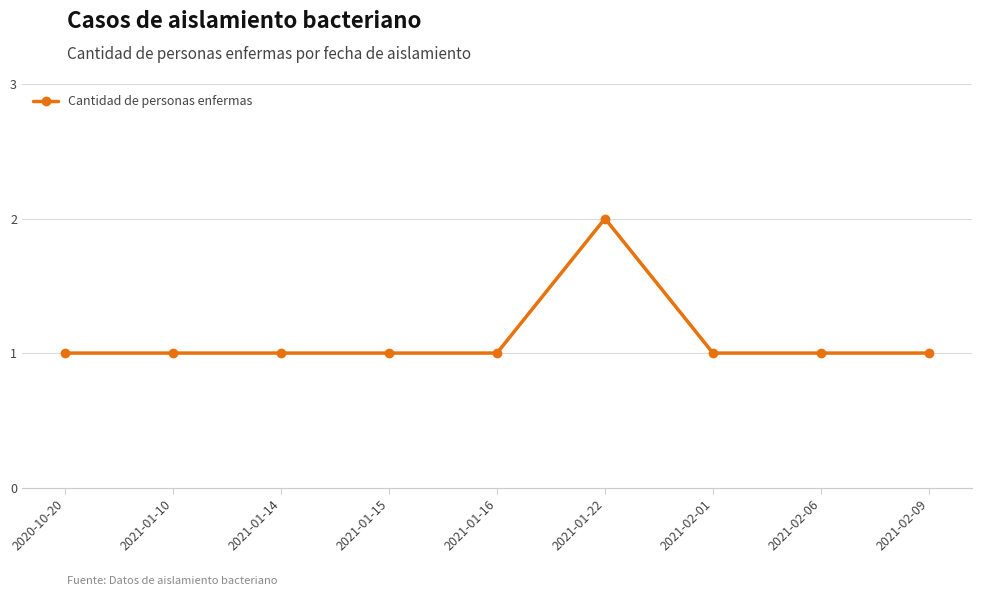

Is it true that the value at 2021-01-10 is 1?

True